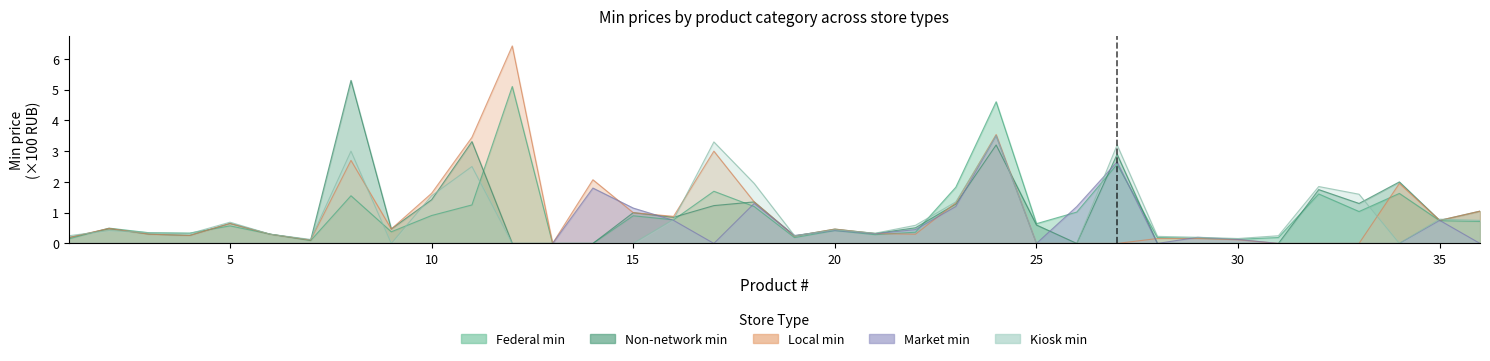

What is the difference between the maximum and minimum values in the Non-network min series?

5.3